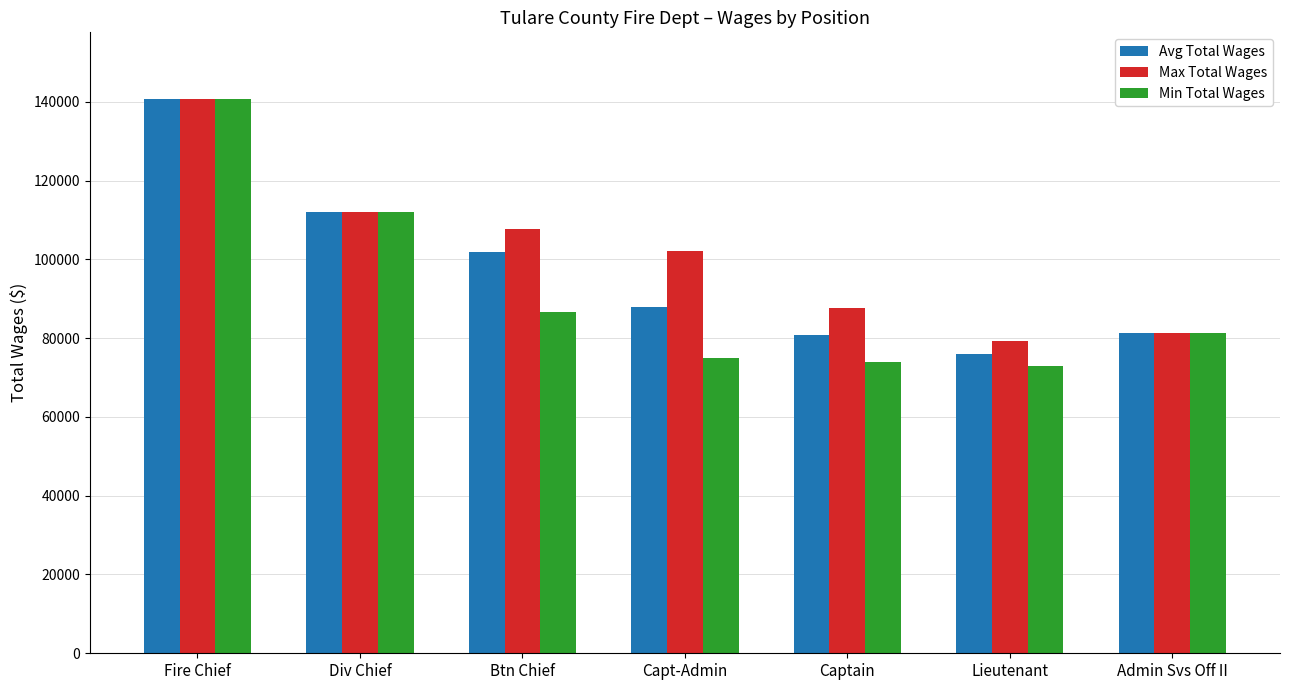

Reading left to right, extract all data points from this chart.

Avg Total Wages: 140751.0	111917.0	101754.7	87927.8	80676.3	75976.0	81320.0
Max Total Wages: 140751.0	111917.0	107785.0	102154.0	87733.0	79181.0	81320.0
Min Total Wages: 140751.0	111917.0	86644.0	74999.0	73900.0	73051.0	81320.0